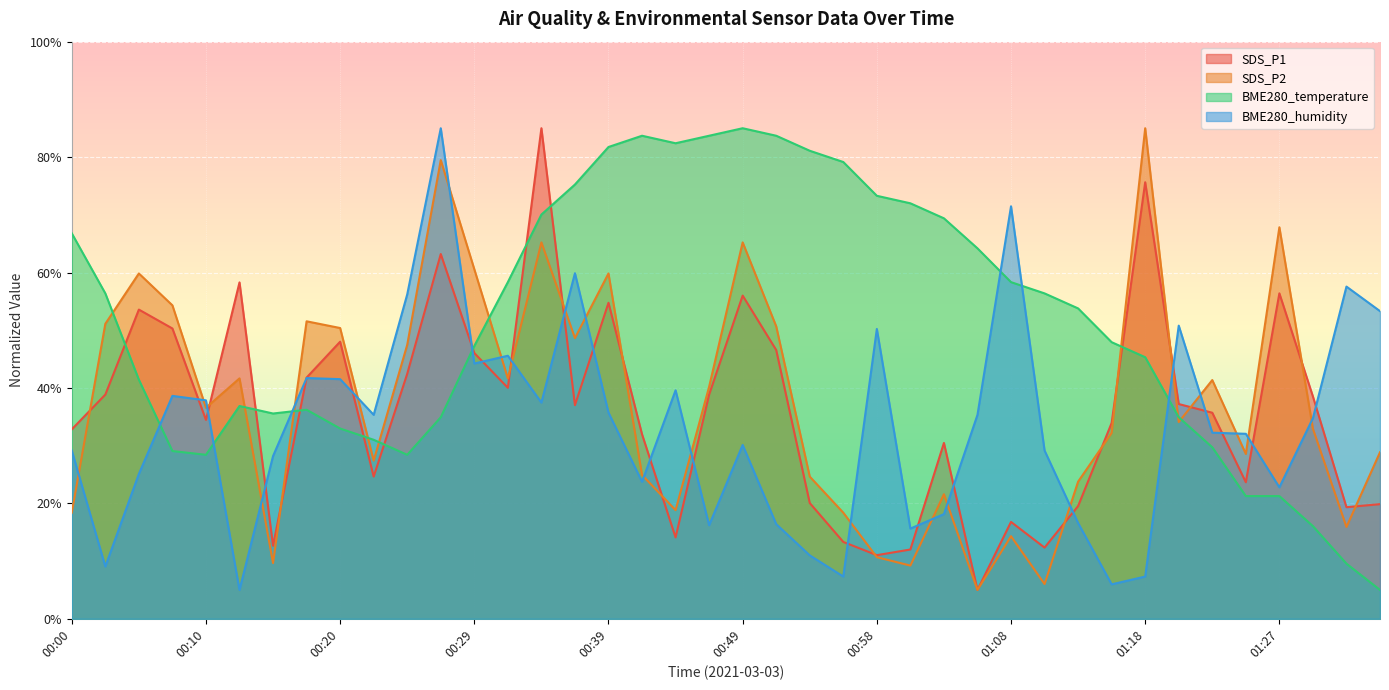

What is the difference between the highest and lowest values at 01:32?

48.0